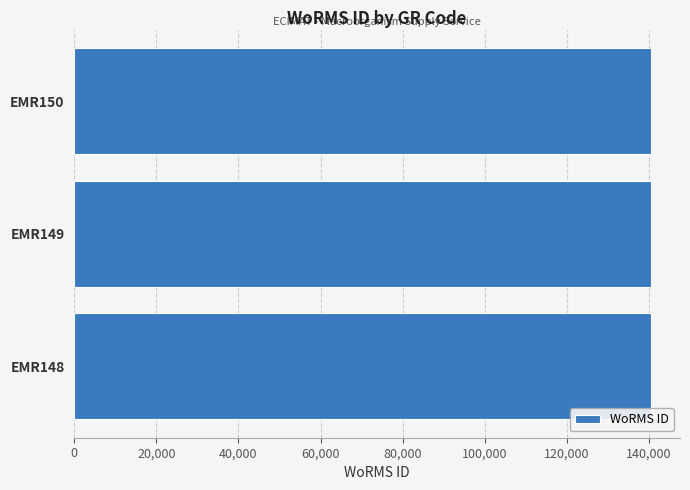

What is the sum of the values at EMR149 and EMR148?

281022